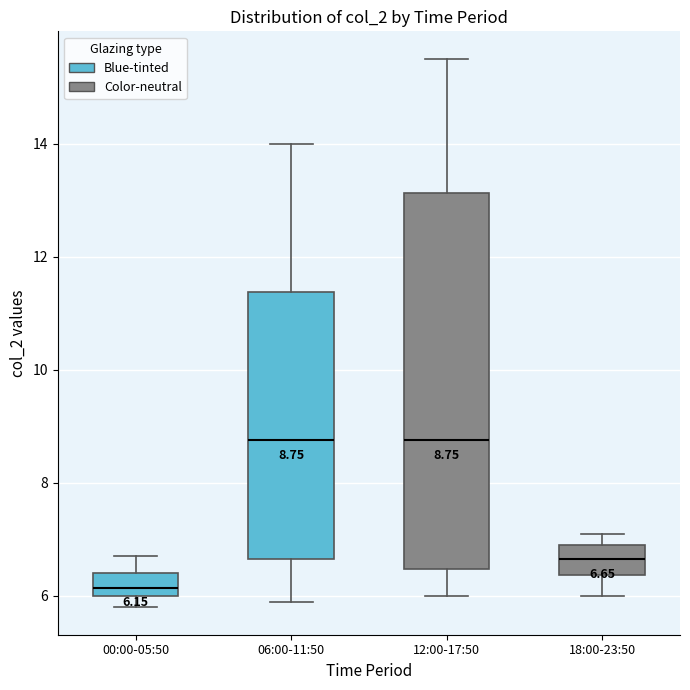

Which box's median line is the lowest?

00:00-05:50